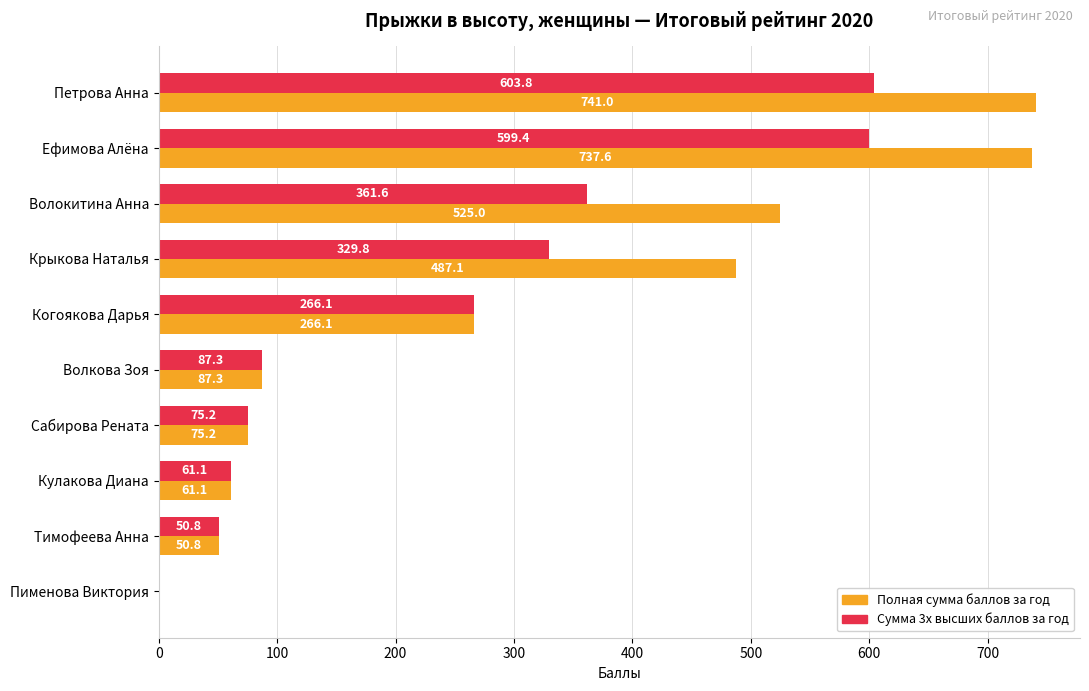

Where is Полная сумма баллов за год nearest to the value 370?

Когоякова Дарья